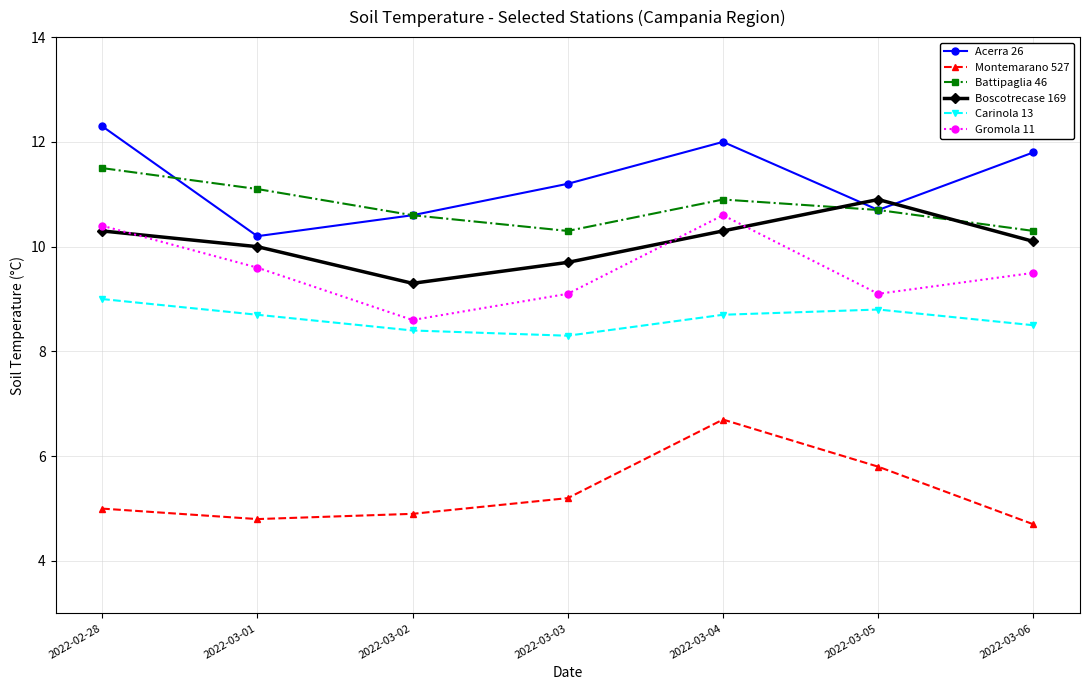

Is it true that Acerra 26 equals 10.7 at 2022-03-05?

True